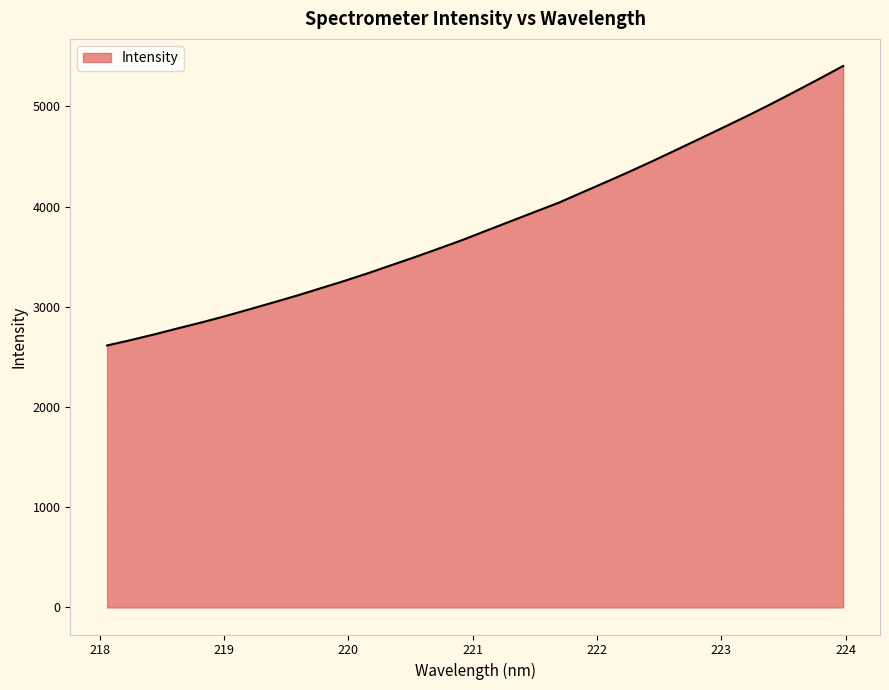

What is the minimum value shown in the chart?

2614.8